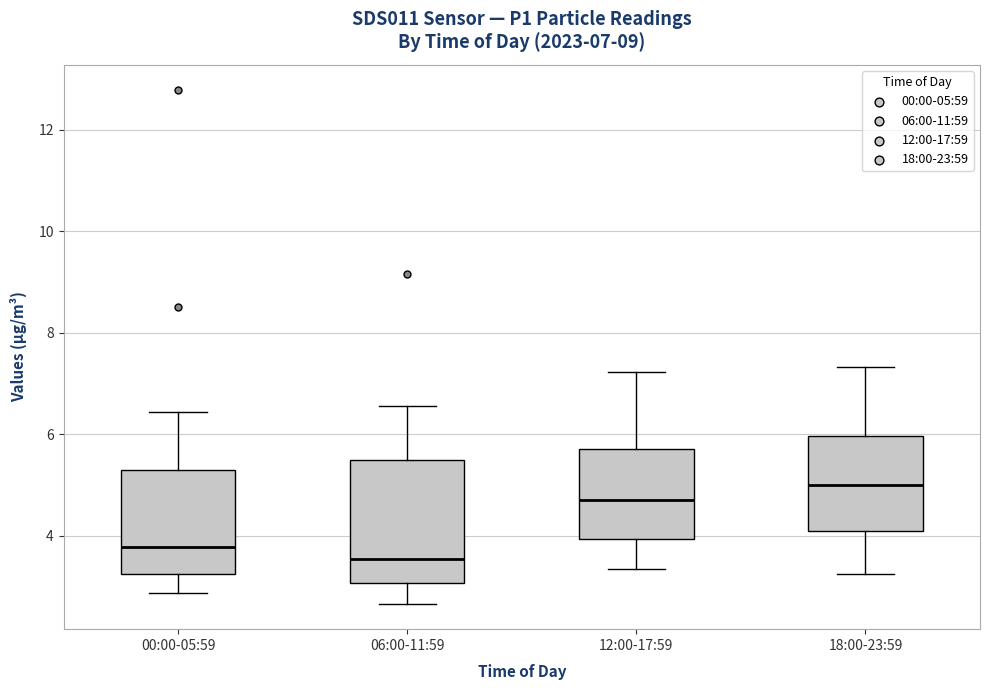

Which box has the lowest median line?

06:00-11:59